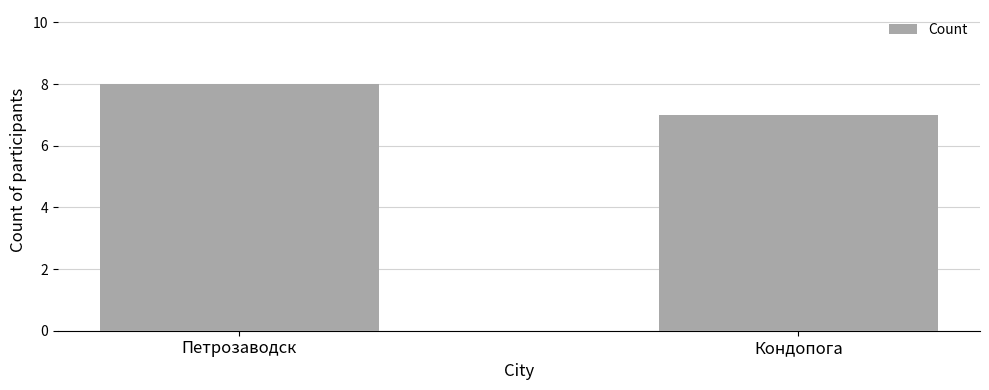

What is the ratio of the value at Кондопога to the value at Петрозаводск?

0.9